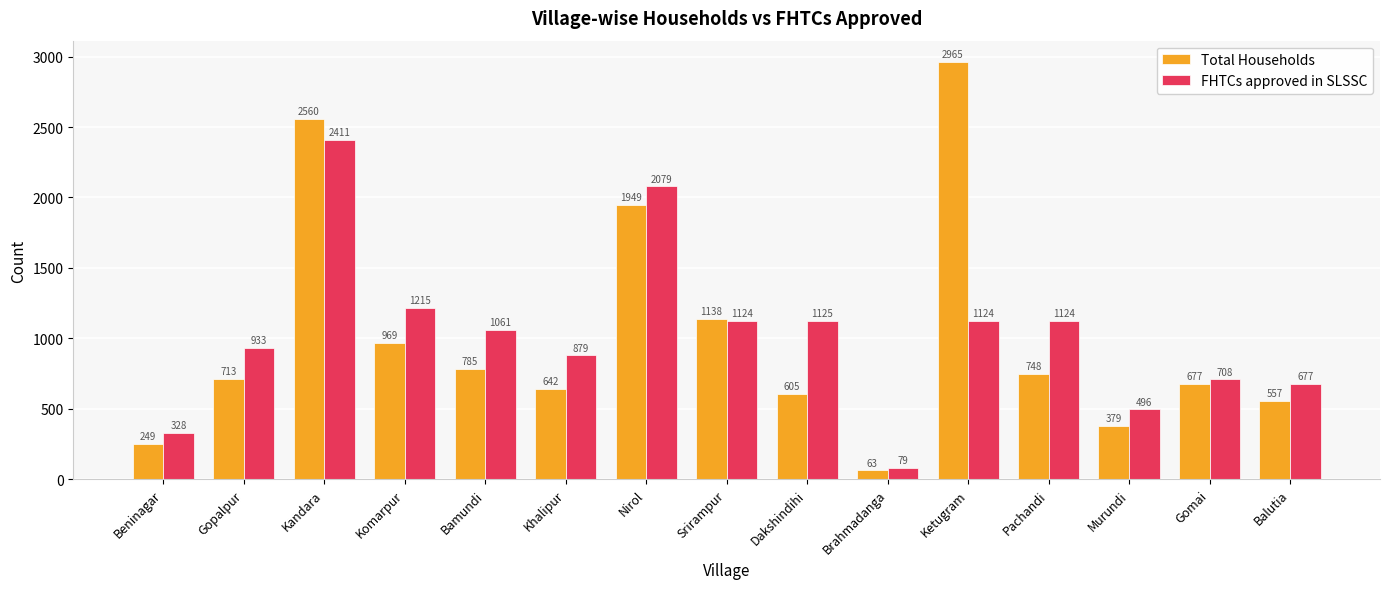

Reading left to right, what are all the values shown in this chart?

Total Households: 249	713	2560	969	785	642	1949	1138	605	63	2965	748	379	677	557
FHTCs approved in SLSSC: 328	933	2411	1215	1061	879	2079	1124	1125	79	1124	1124	496	708	677